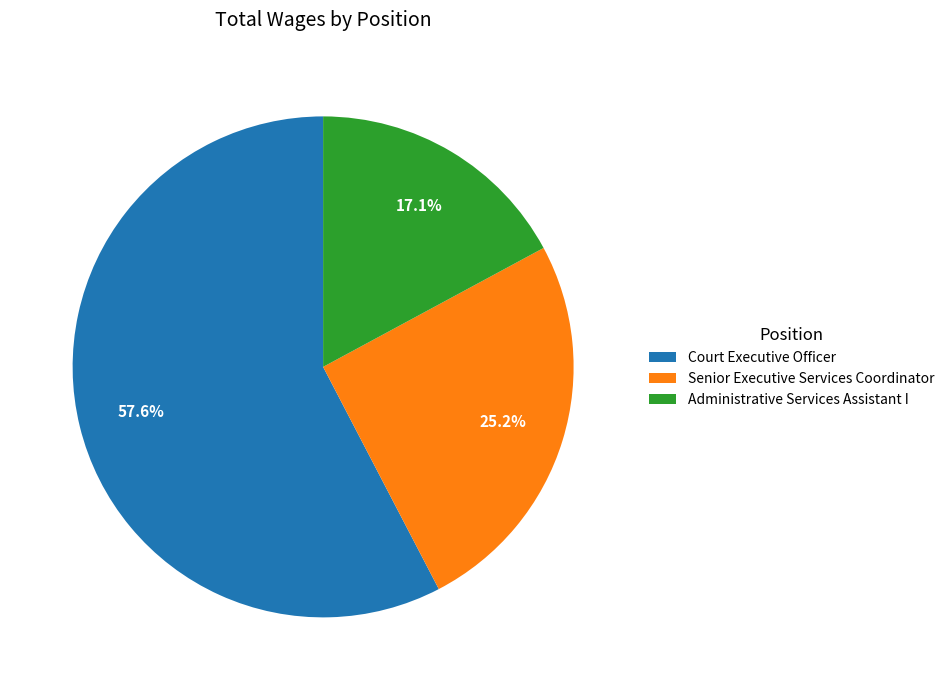

Is there any slice that represents more than half of the pie?

Yes